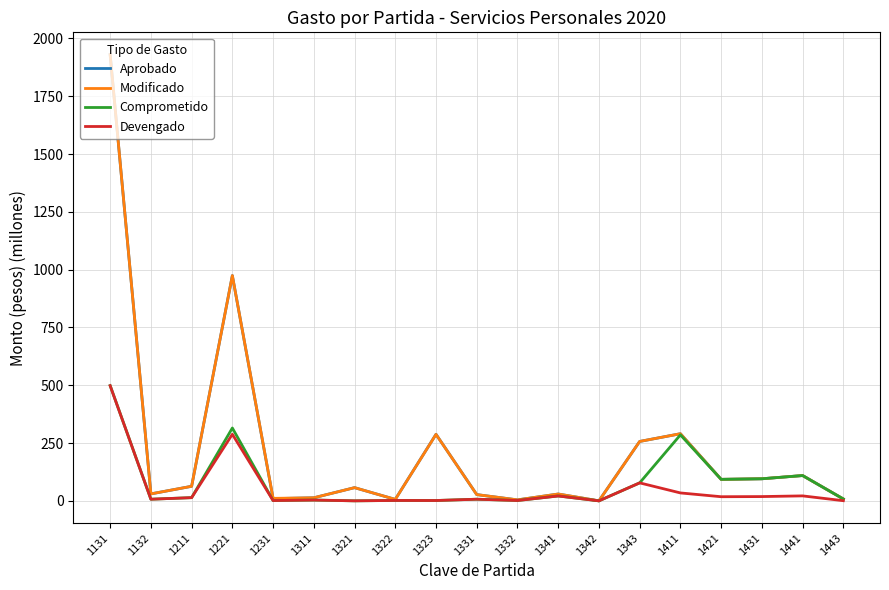

Is it true that Devengado equals 1.7 at 1322?

True